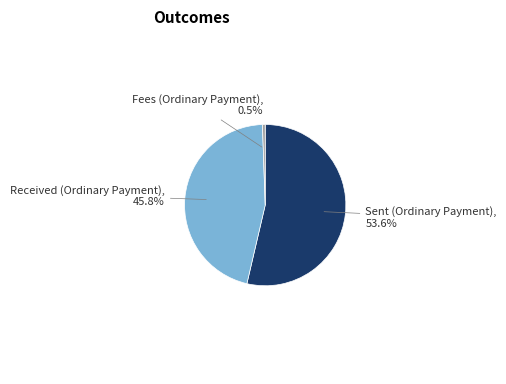

Which has a higher value, Received (Ordinary Payment) or Sent (Ordinary Payment)?

Sent (Ordinary Payment)